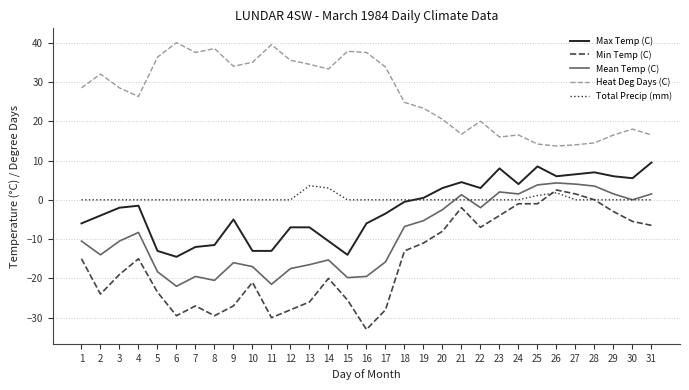

Does the chart have visible grid lines?

Yes